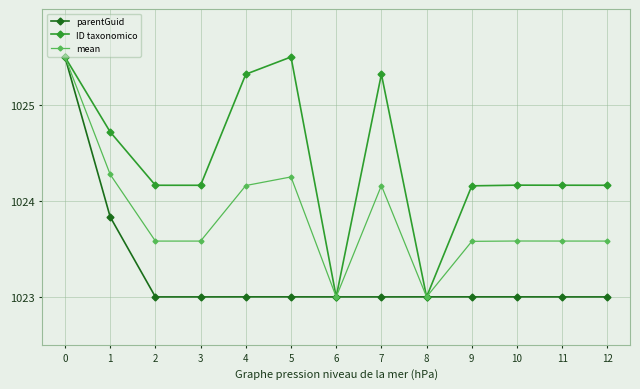

Where is the first local maximum for mean?

5